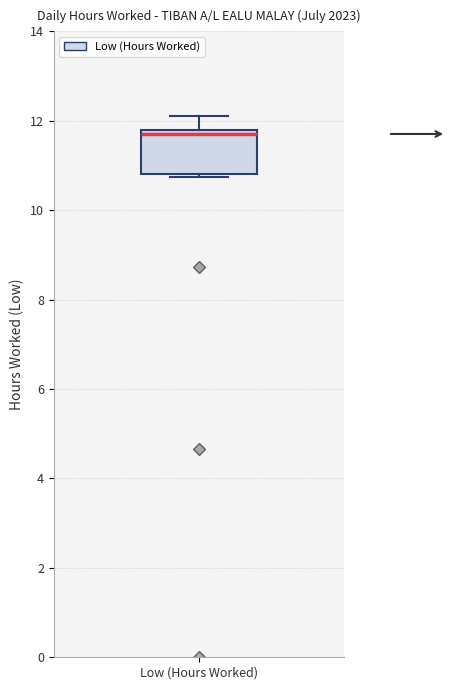

Where is the lower edge of the box for Low (Hours Worked) on the y-axis? The values are not printed on the chart, so give them approximately, as read against the axis.

10.8